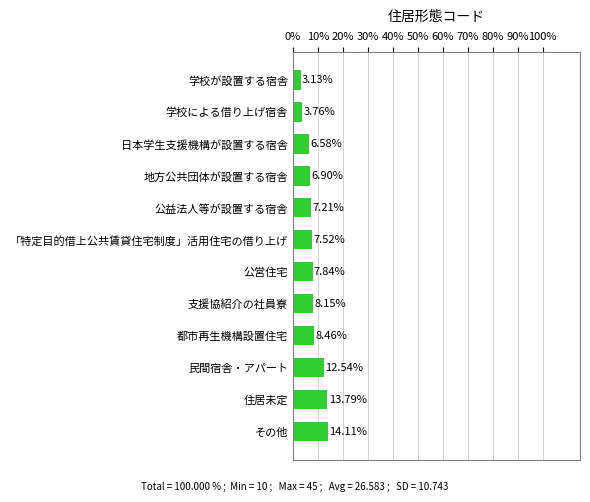

What is the ratio of the value at 学校が設置する宿舎 to the value at 公益法人等が設置する宿舎?

0.4